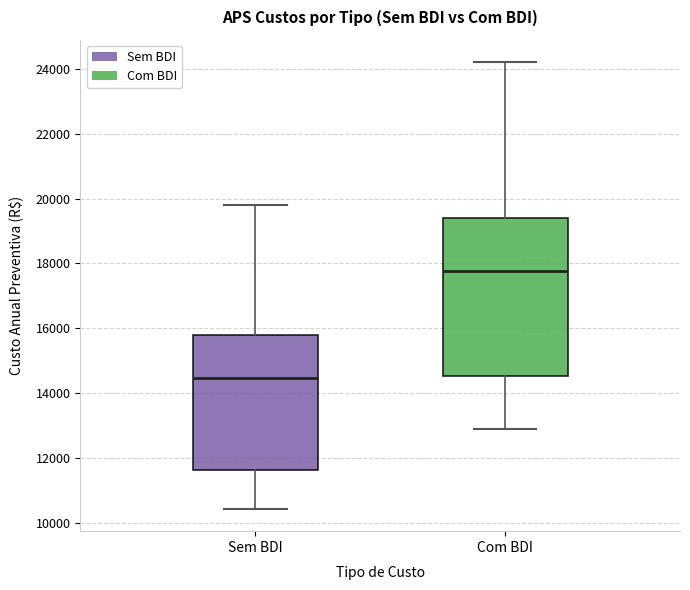

Reading left to right, transcribe this box plot: for each box, give where its median line is, the range the box spans, and where its two whiskers end, as read against the y-axis. The values are not printed on the chart, so give them approximately, as read against the axis.

Sem BDI: median 14400, box 11600 to 15800, whiskers 10400 to 19800
Com BDI: median 17800, box 14600 to 19400, whiskers 12800 to 24200